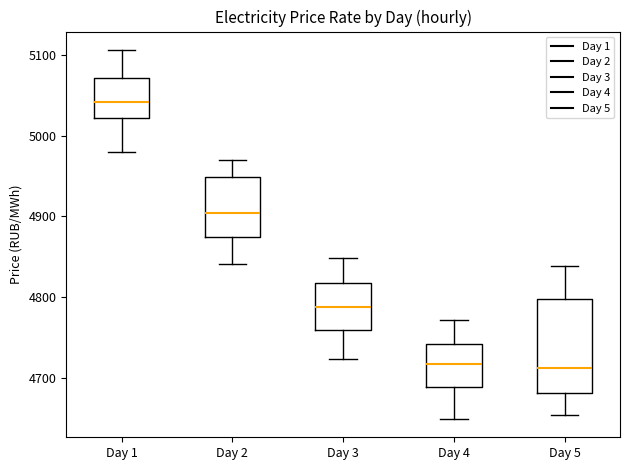

Reading left to right, read every box against the y-axis: the position of its median line, the range the box covers, and the ends of its whiskers. The values are not printed on the chart, so give them approximately, as read against the axis.

Day 1: median 5040, box 5020 to 5070, whiskers 4980 to 5110
Day 2: median 4900, box 4870 to 4950, whiskers 4840 to 4970
Day 3: median 4790, box 4760 to 4820, whiskers 4720 to 4850
Day 4: median 4720, box 4690 to 4740, whiskers 4650 to 4770
Day 5: median 4710, box 4680 to 4800, whiskers 4650 to 4840